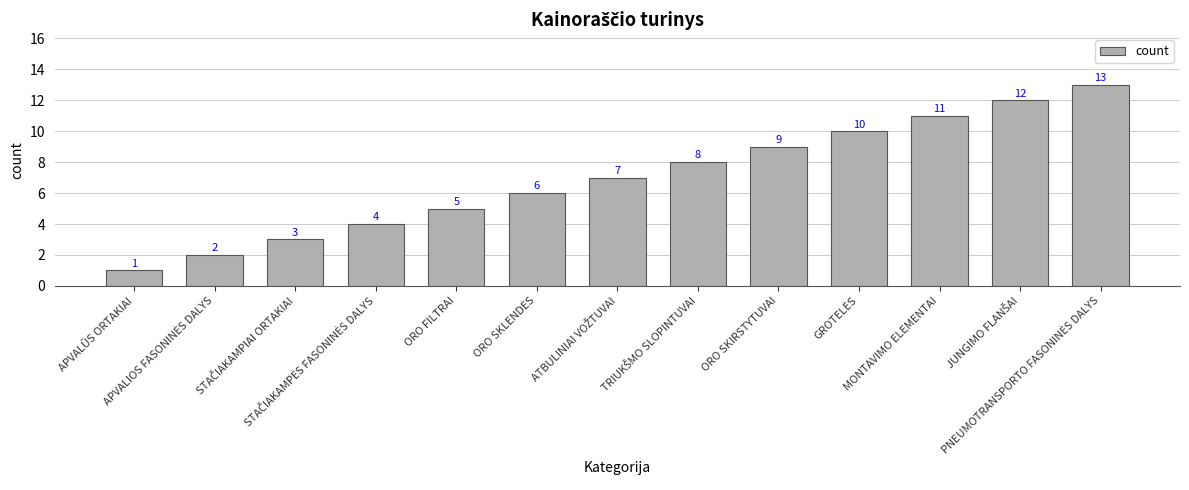

What is the smallest value displayed?

1